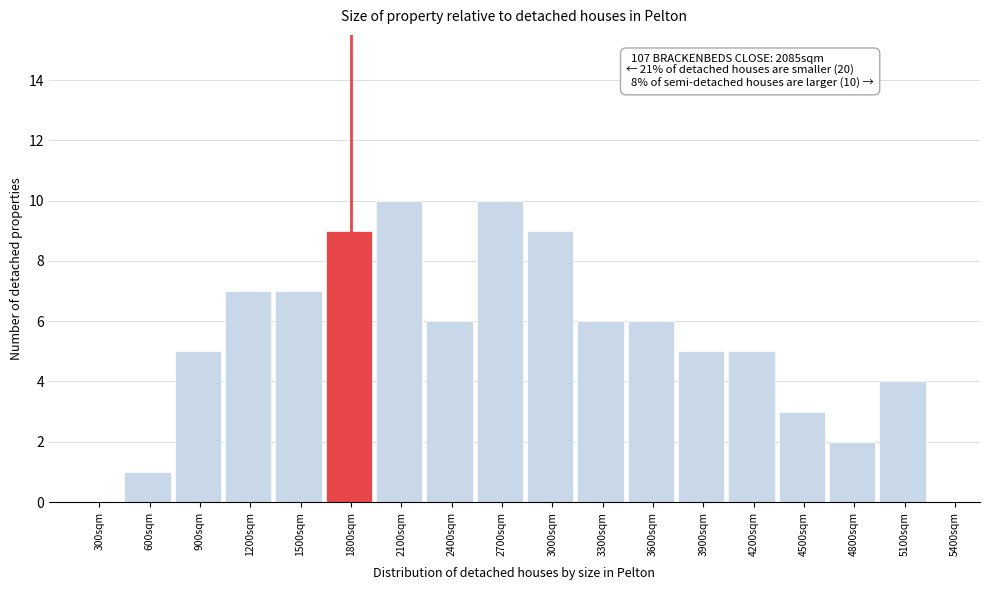

Reading left to right, extract all data points from this chart.

300sqm=0	600sqm=1	900sqm=5	1200sqm=7	1500sqm=7	1800sqm=9	2100sqm=10	2400sqm=6	2700sqm=10	3000sqm=9	3300sqm=6	3600sqm=6	3900sqm=5	4200sqm=5	4500sqm=3	4800sqm=2	5100sqm=4	5400sqm=0